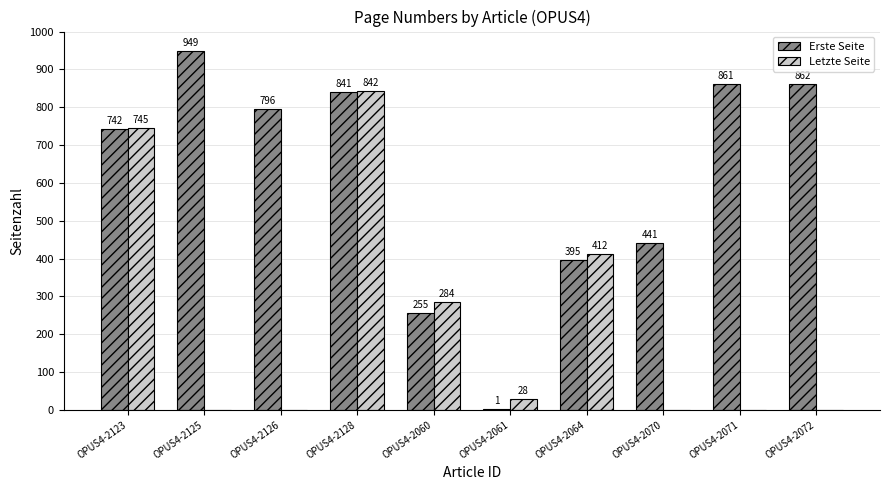

At which label does Letzte Seite first exceed 28?

OPUS4-2123